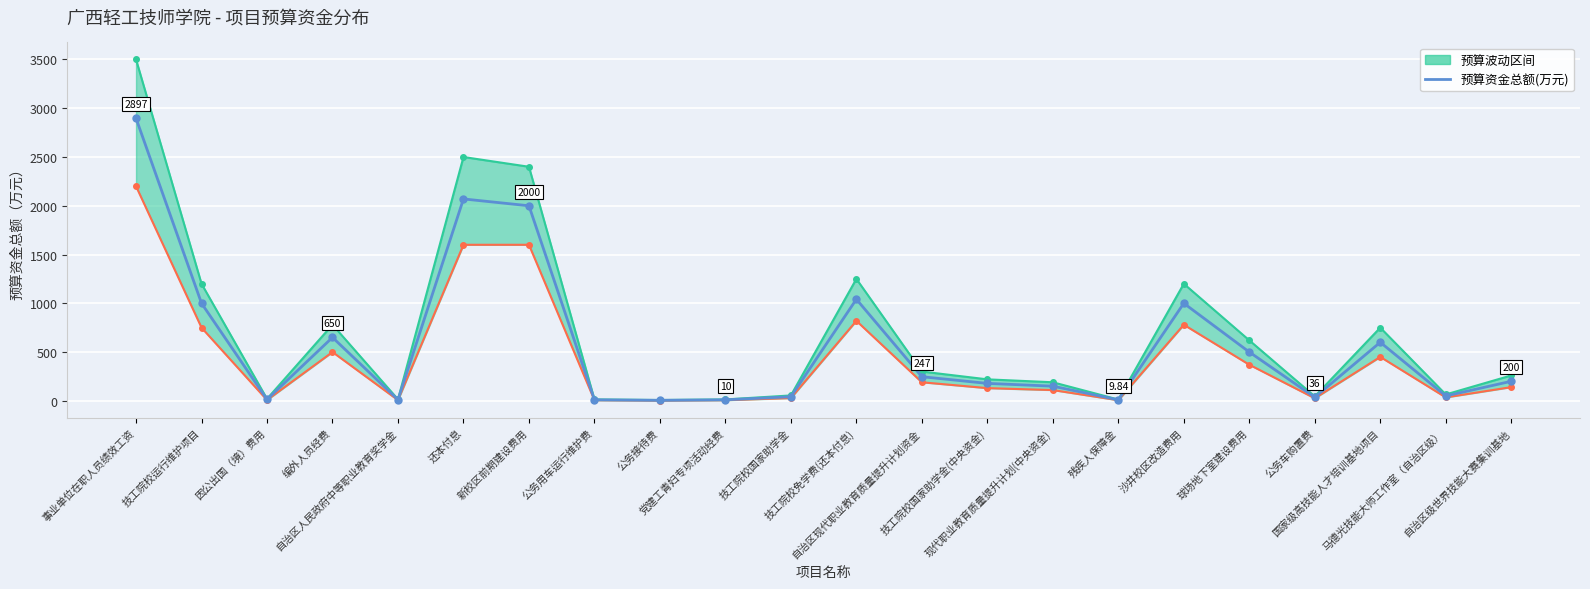

At which label is the value closest to 1450?

技工院校免学费(还本付息)